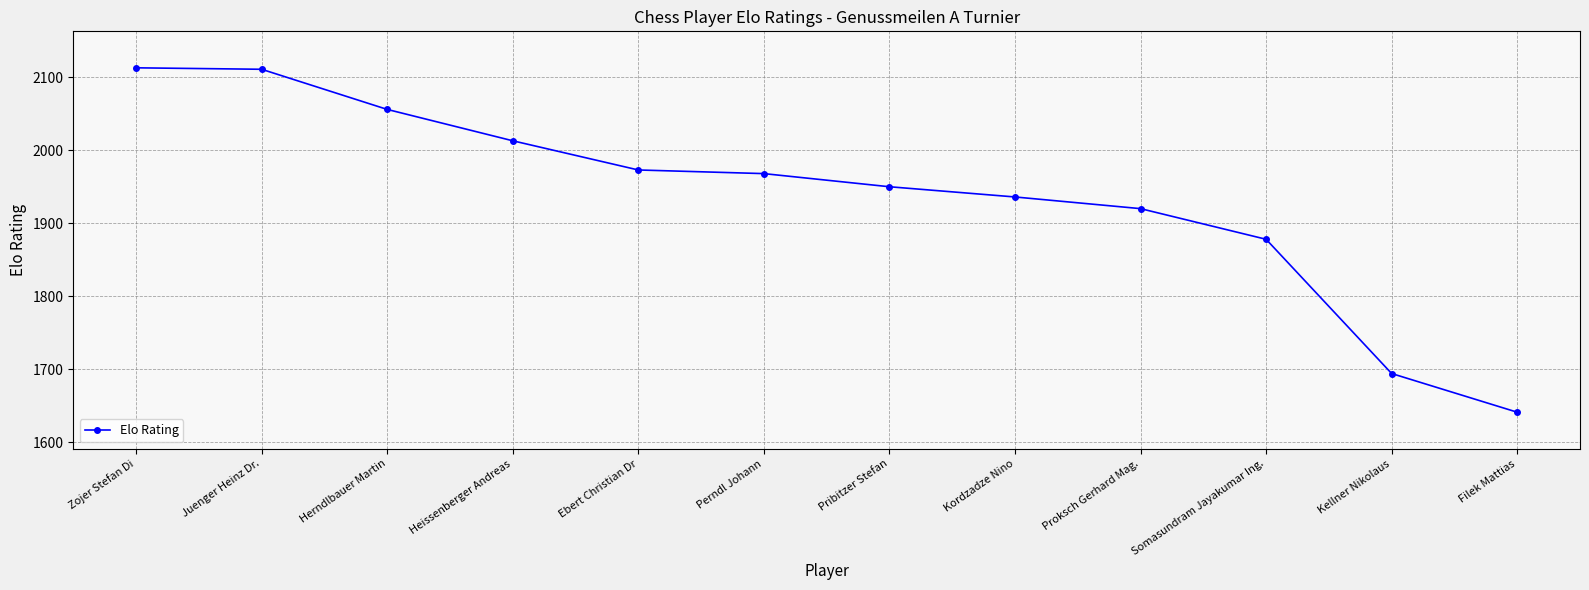

The chart shows a value of 1878 at Somasundram Jayakumar Ing.. True or false?

True